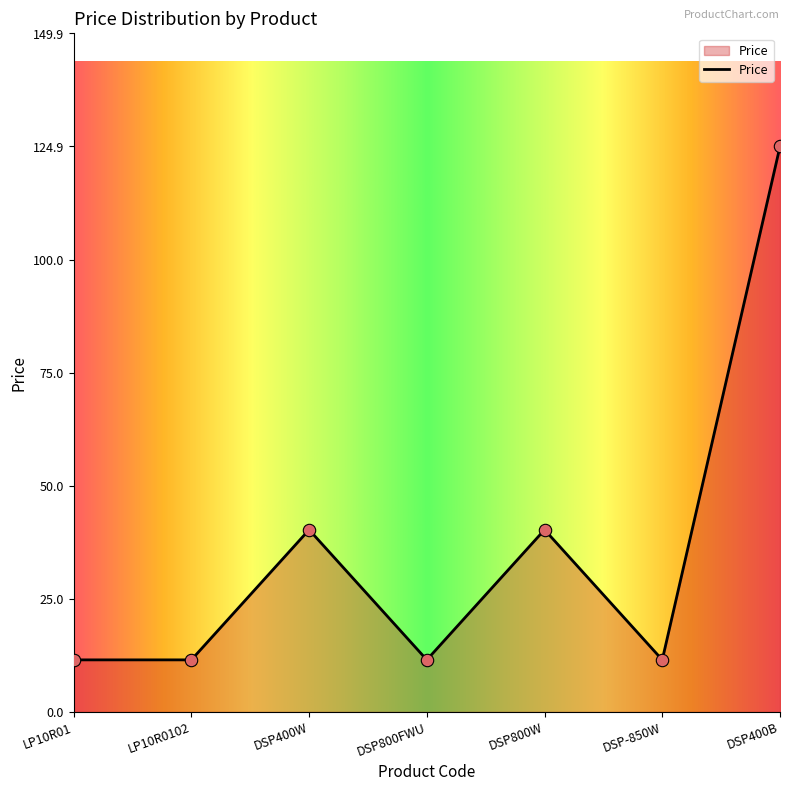

What is the ratio of the value at DSP-850W to the value at LP10R01?

1.0